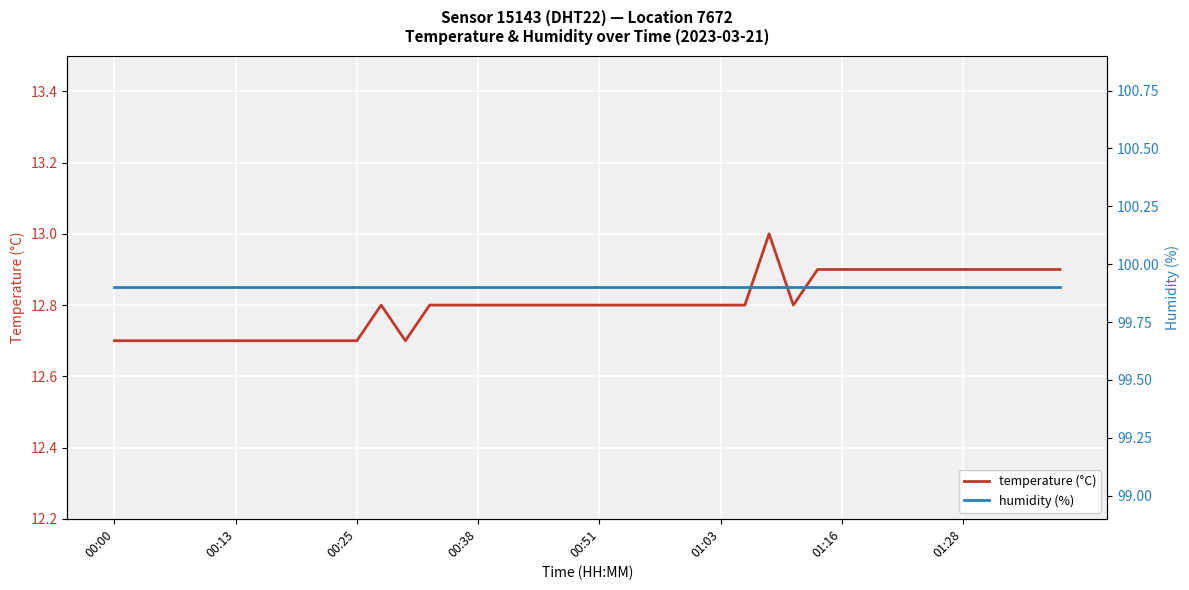

Where is the first local maximum for temperature (°C)?

11